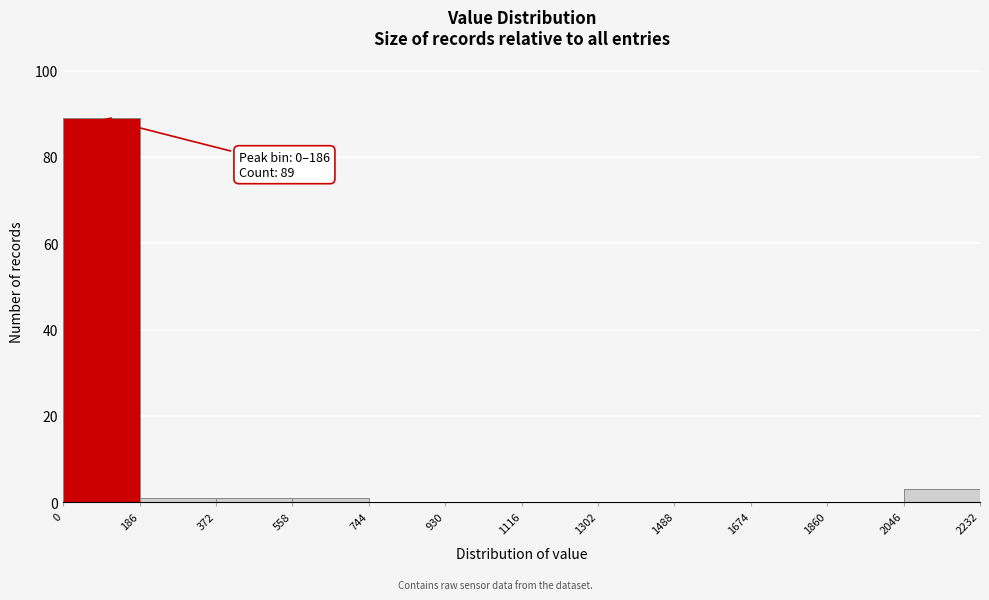

Over which range of the x-axis is the bar tallest?

0 to 186